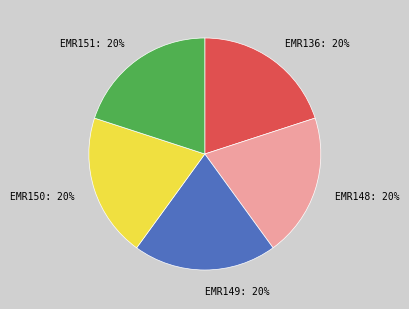

How many slices are in this pie chart?

5